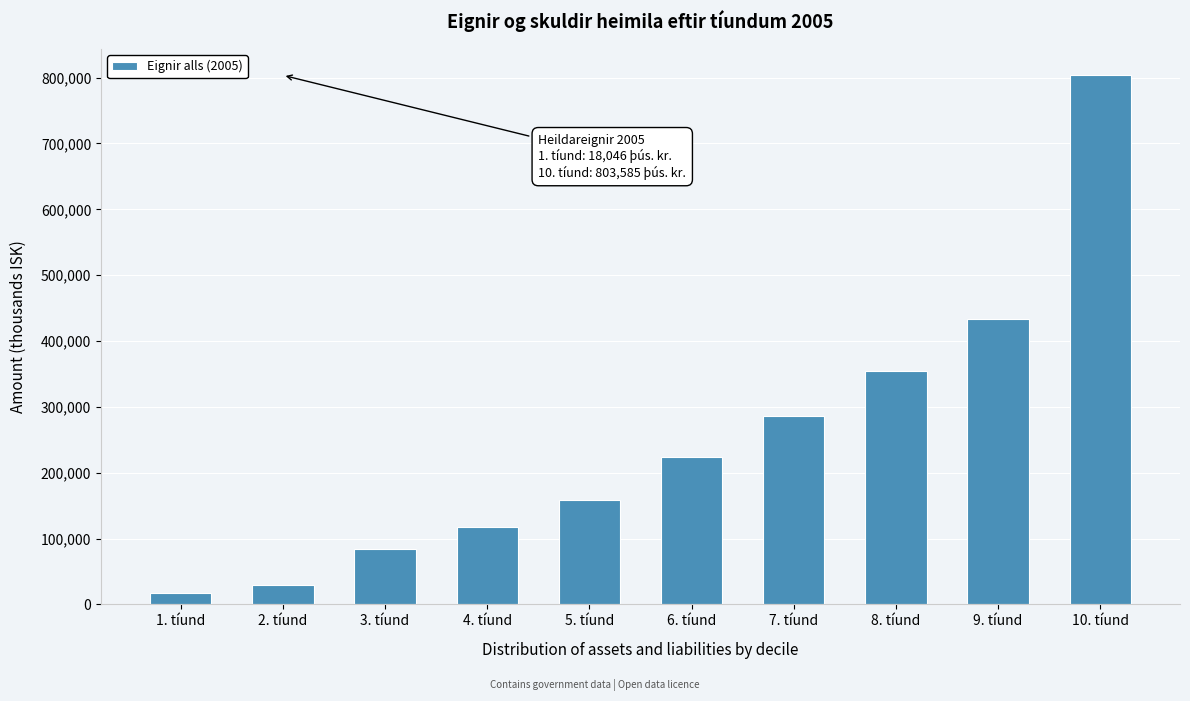

Reading left to right, extract all data points from this chart.

18046	29624	84766	116800	158539	223688	285991	354972	432954	803585